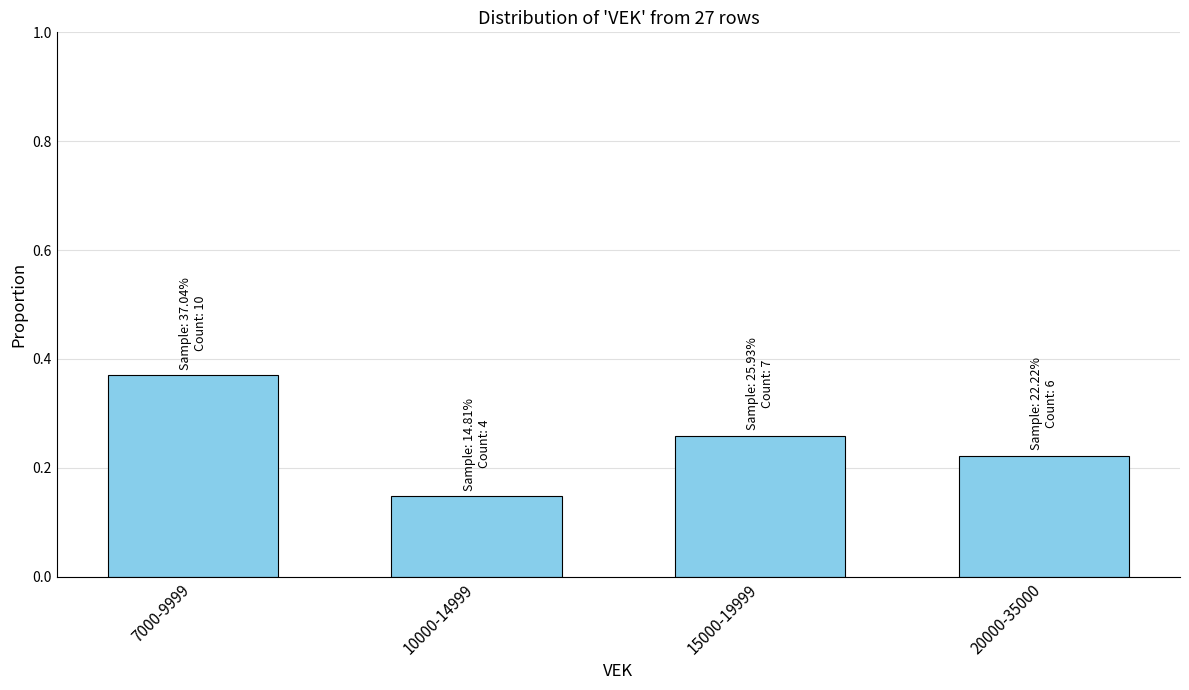

What is the sum of the values at 7000-9999 and 10000-14999?

0.5